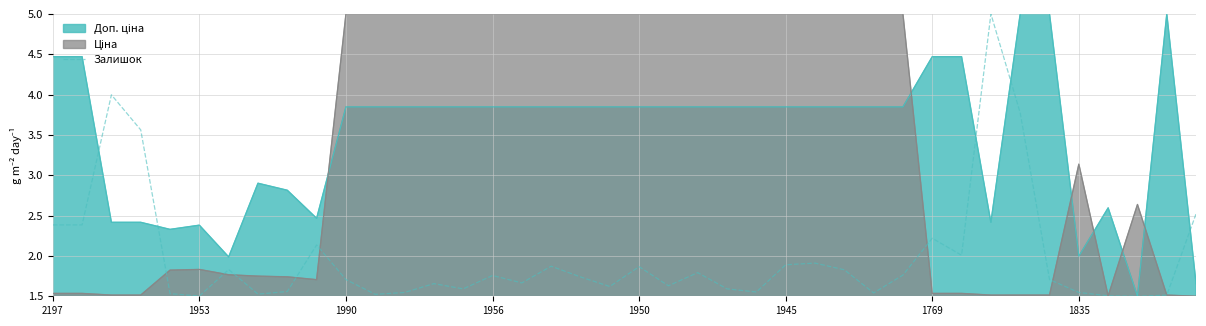

What is the maximum value shown in the chart?

5.0